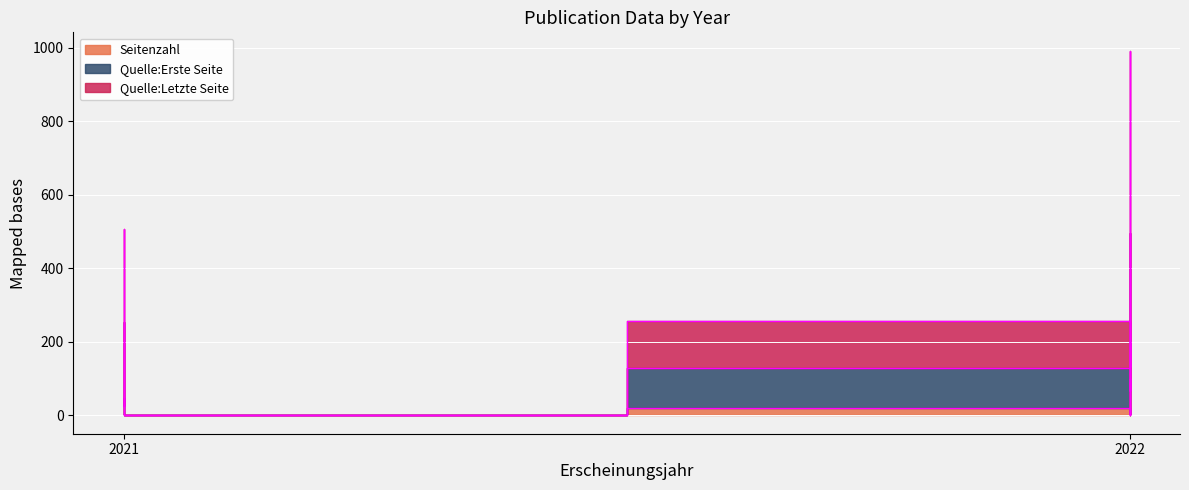

True or false: Quelle:Erste Seite and Seitenzahl cross at least once.

False